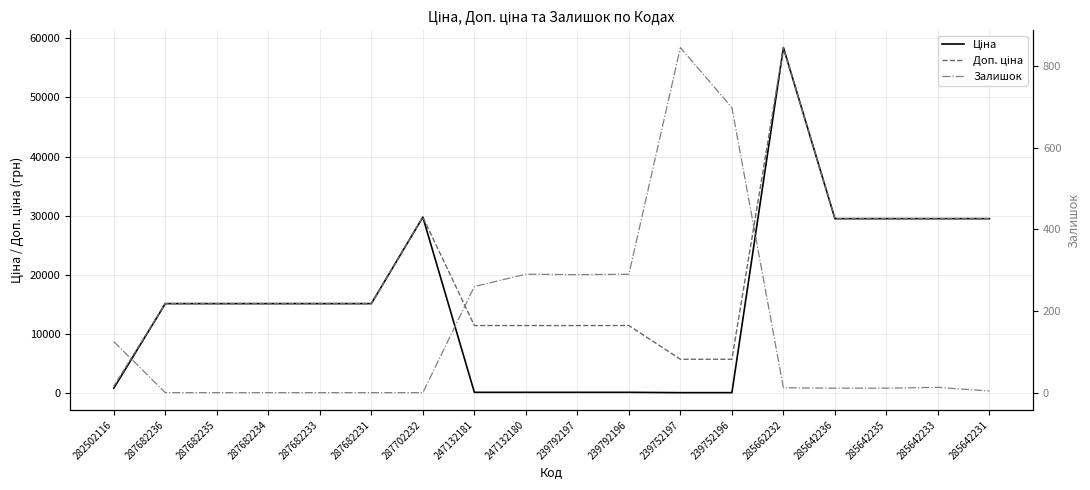

Where is the first local maximum for Доп. ціна?

287702232